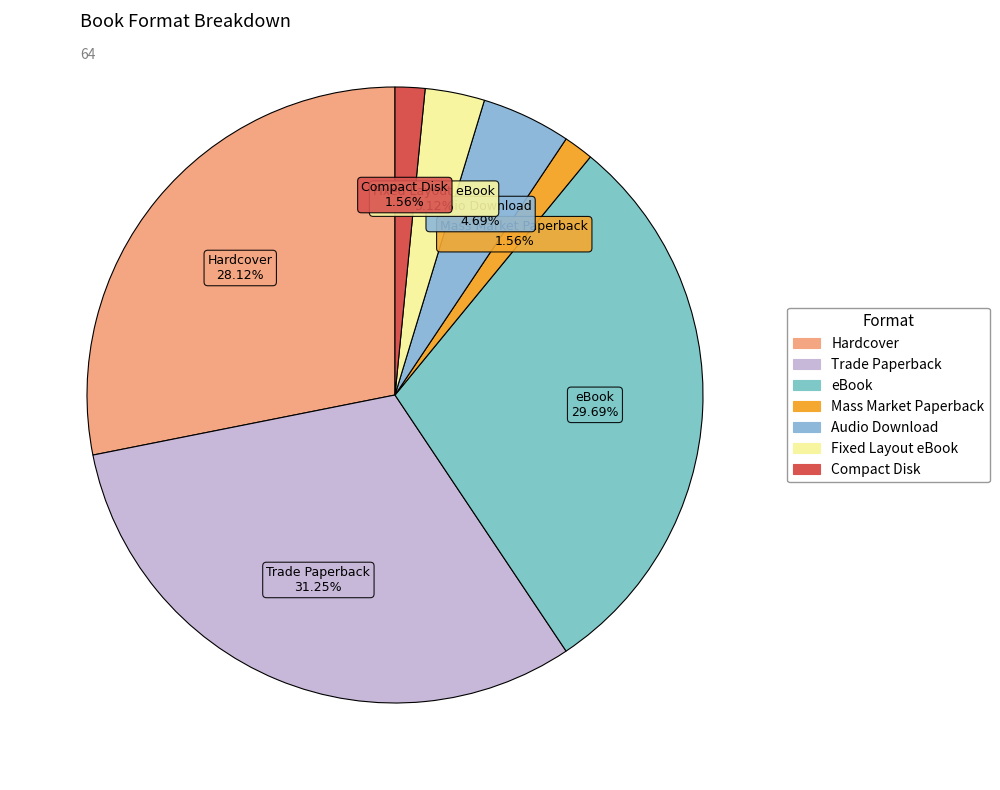

Which category has the biggest portion of the pie?

Trade Paperback